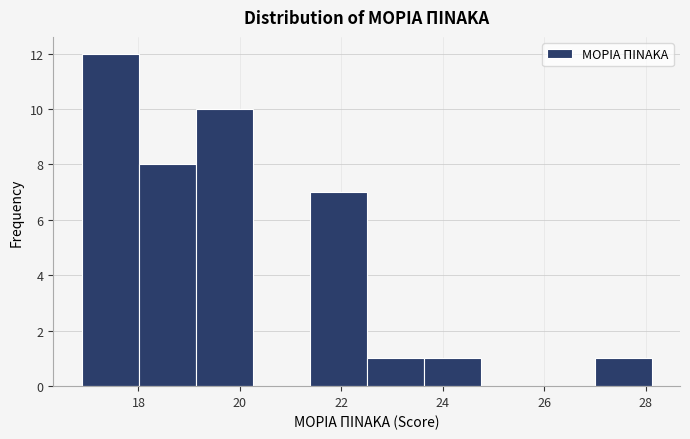

Reading left to right, list every bar in this chart as the range it spans on the x-axis followed by its height. Neither the bar edges nor the heights are printed on the chart, so give them approximately, as read against the axes.

16.8 to 18.0: 12
18.0 to 19.2: 8
19.2 to 20.2: 10
20.2 to 21.4: 0
21.4 to 22.6: 7
22.6 to 23.6: 1
23.6 to 24.8: 1
24.8 to 25.8: 0
25.8 to 27.0: 0
27.0 to 28.2: 1